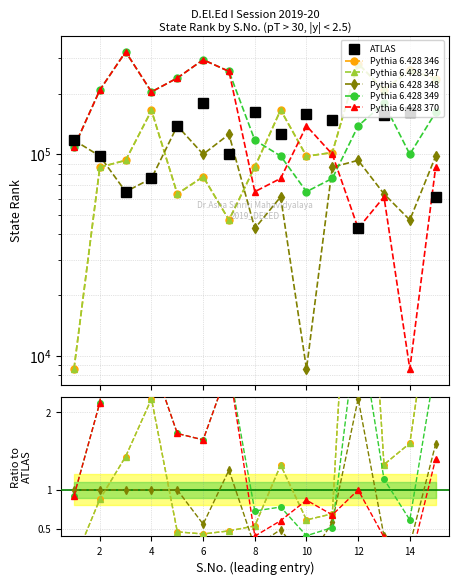

Where does the Pythia 6.428 349 series first go above 1?

2